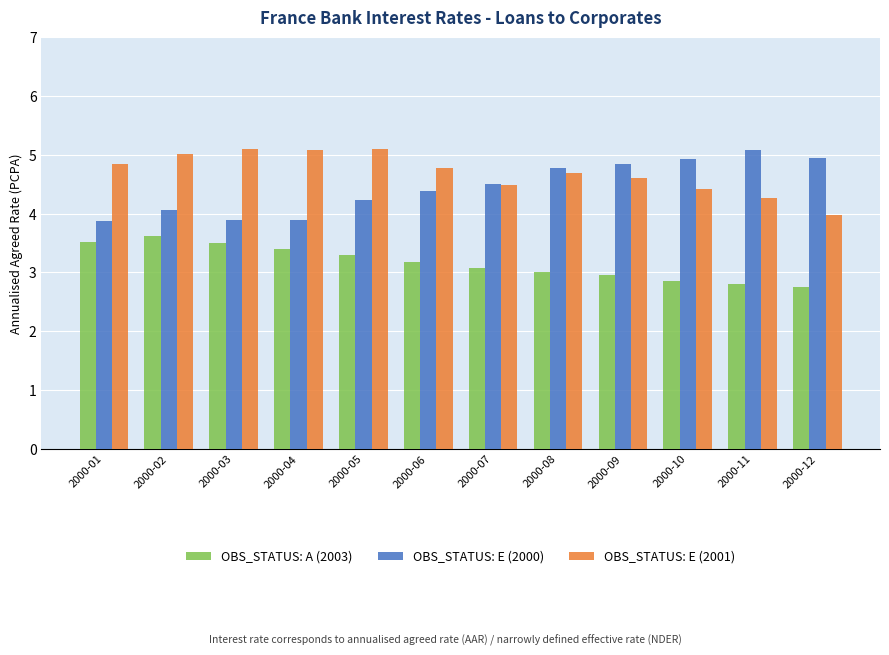

At 2000-04, list the series in order from smallest to largest.

OBS_STATUS: A (2003), OBS_STATUS: E (2000), OBS_STATUS: E (2001)